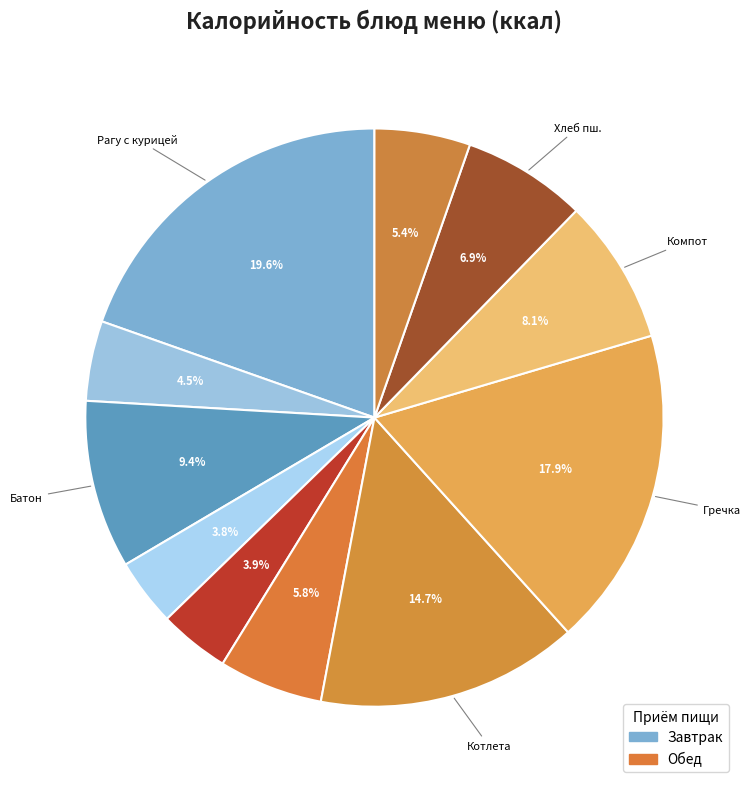

How many segments does this pie chart have?

11